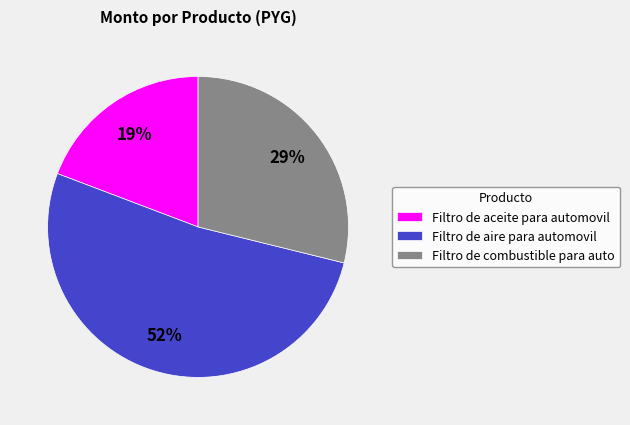

To the nearest percent, what is the average slice percentage?

33%